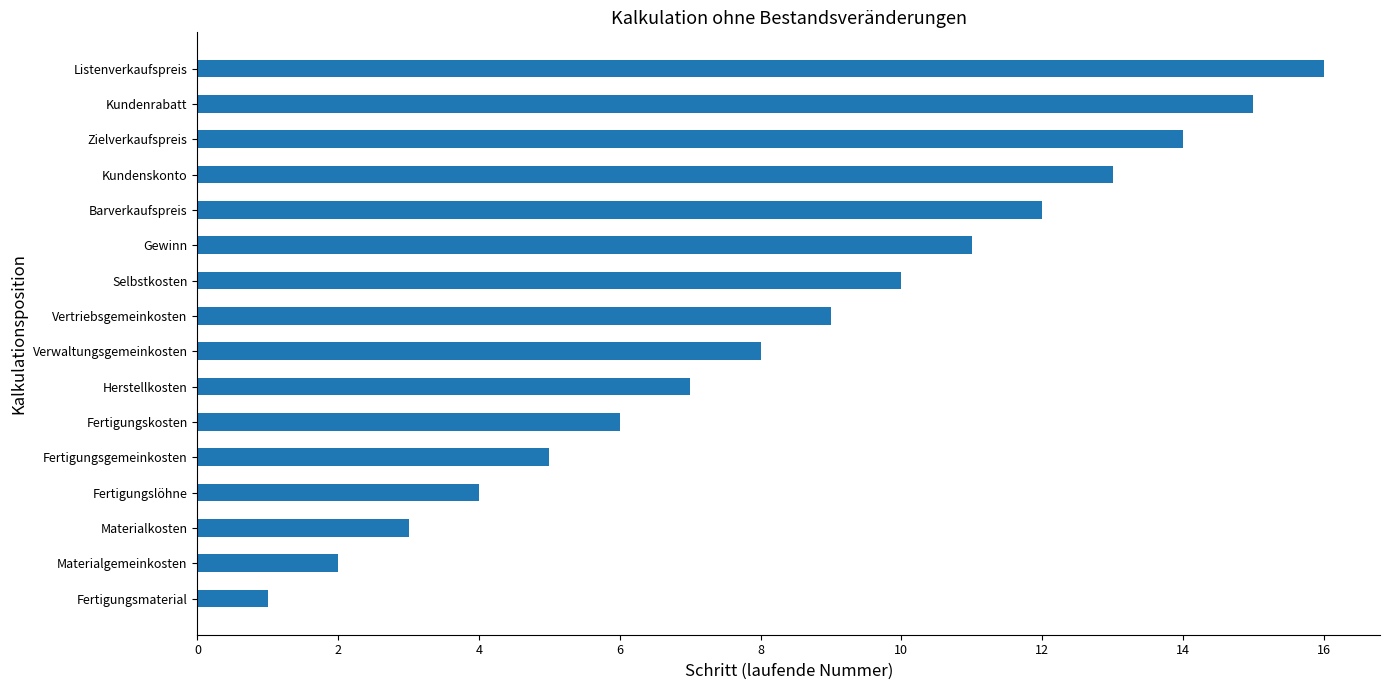

Which has a higher value, Barverkaufspreis or Materialgemeinkosten?

Barverkaufspreis